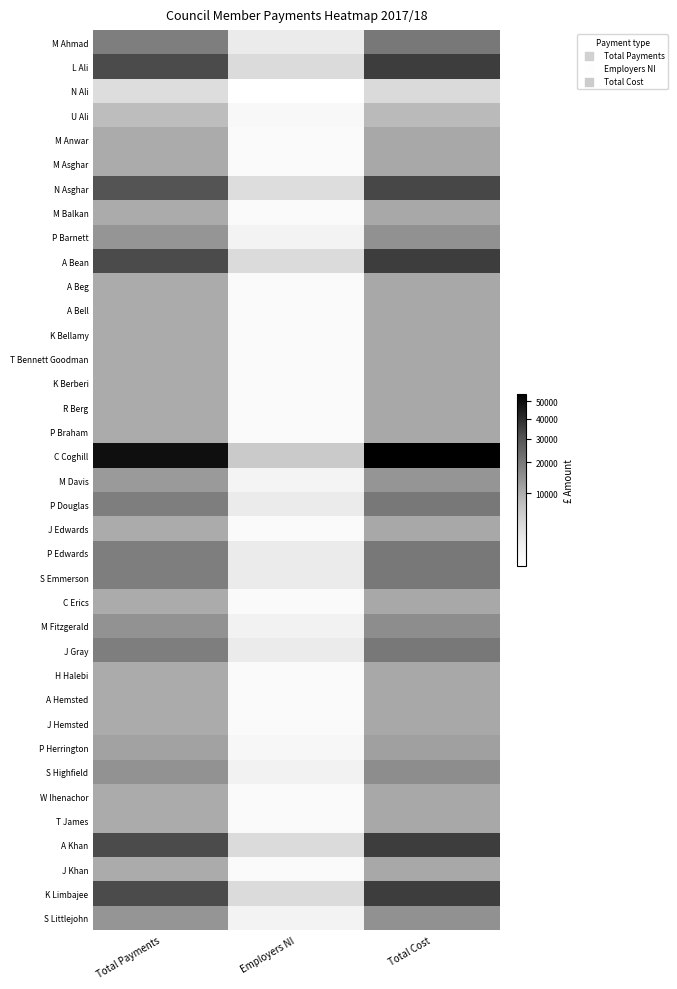

At which category is the sum across all series the highest?

Total Cost